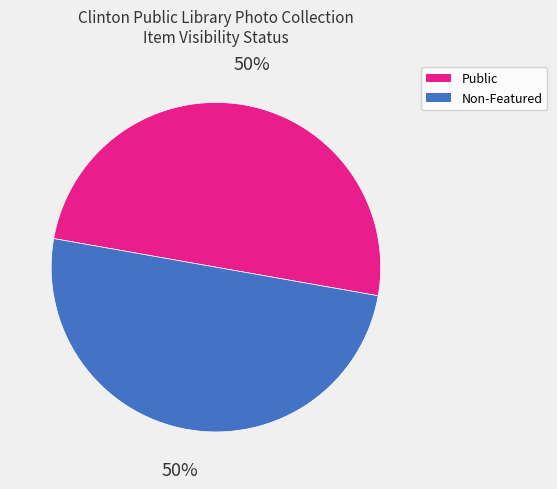

Approximately how many times larger is the value at Public compared to Non-Featured?

1.0